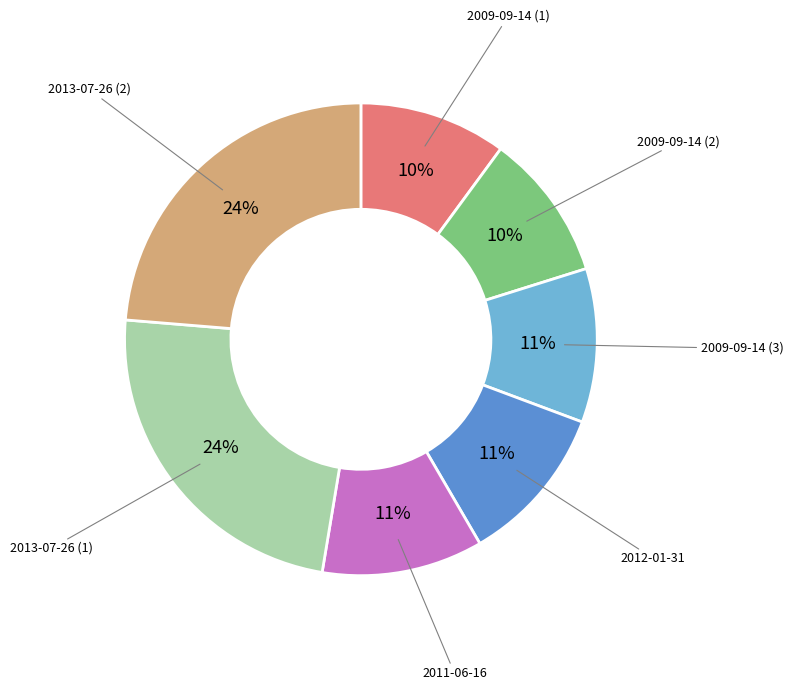

Does 2013-07-26 (1) account for over 50% of the chart?

No